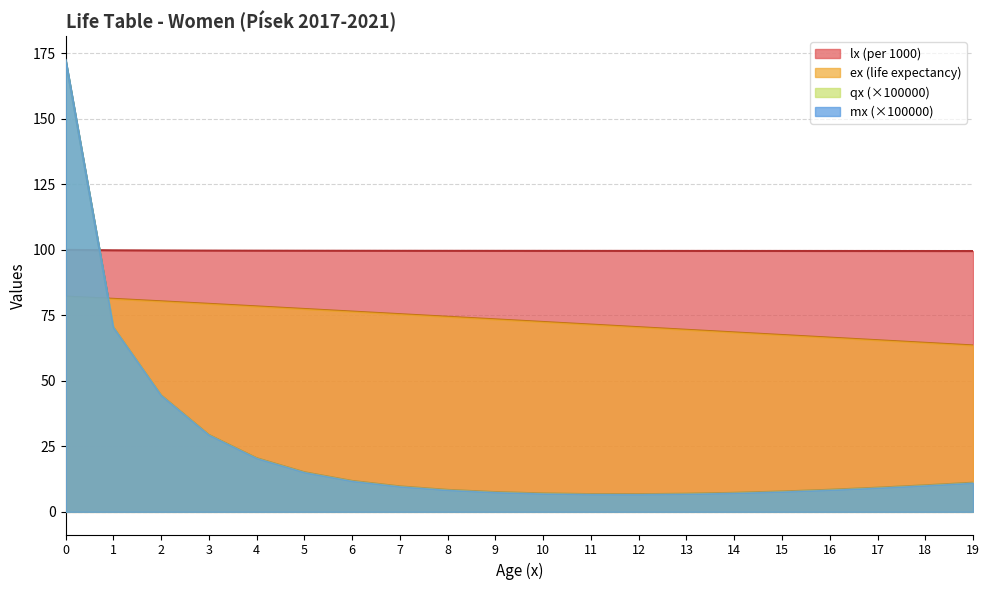

Rank the series by their maximum value, from lowest to highest.

ex, lx, qx, mx